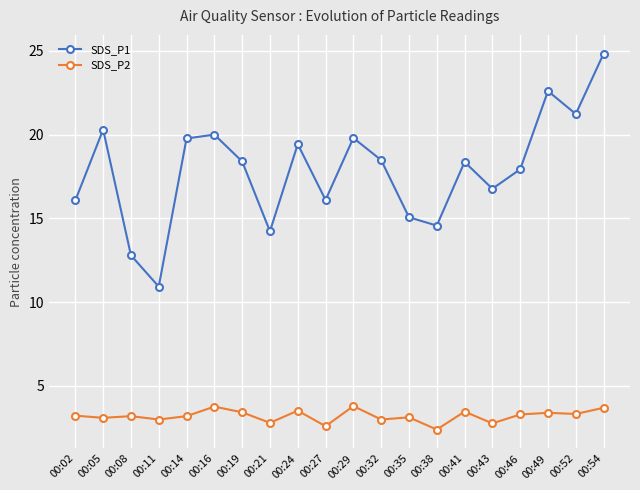

Rank the series by their maximum value, from highest to lowest.

SDS_P1, SDS_P2